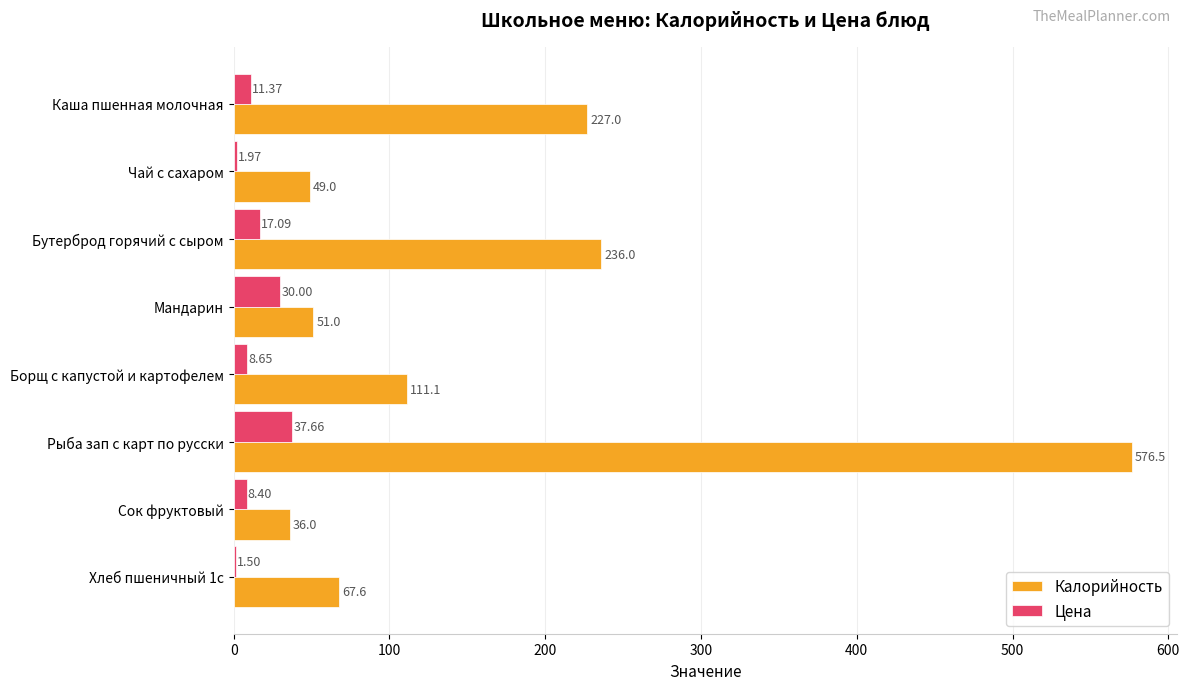

At which category is the sum across all series the highest?

Рыба зап с карт по русски